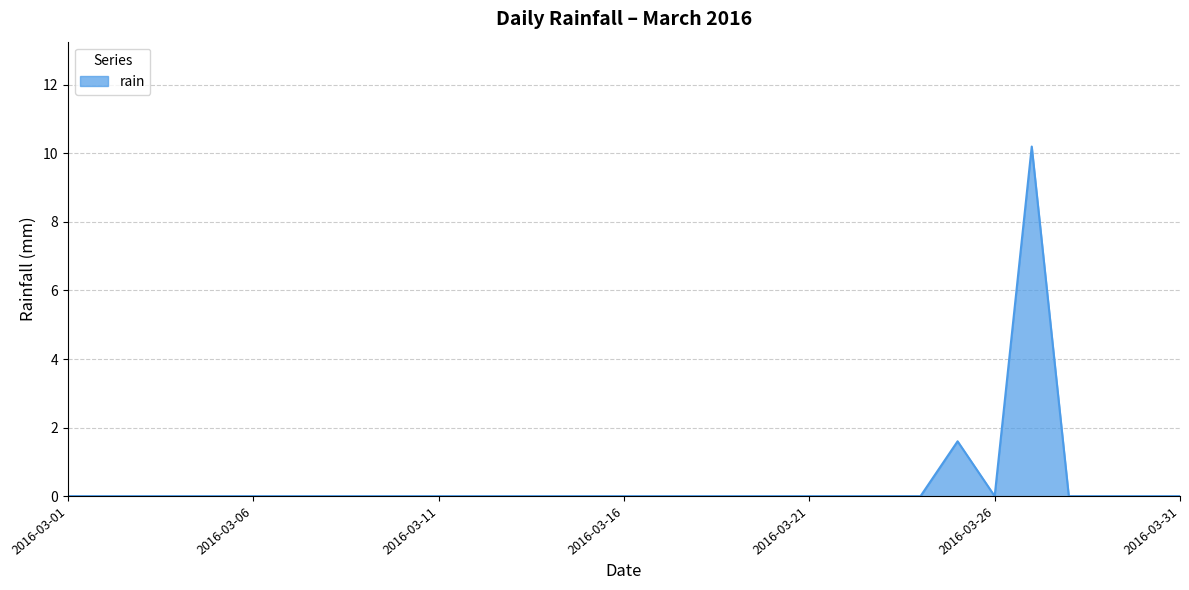

What is the difference between the maximum and minimum values?

10.2